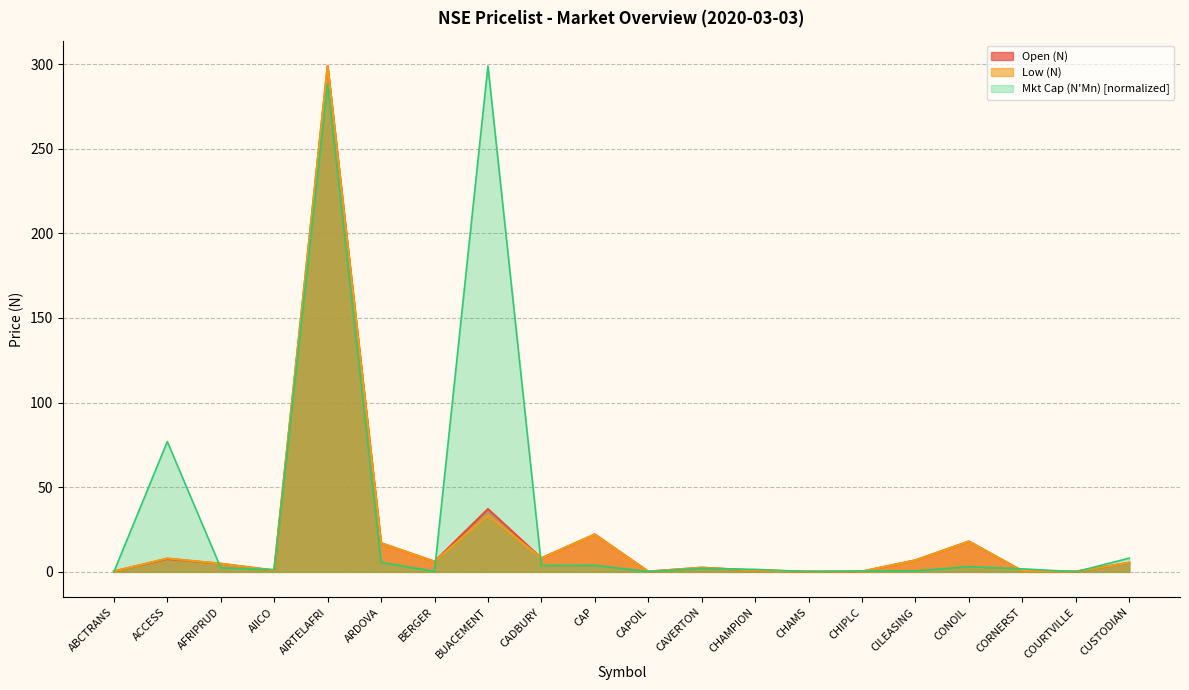

Is it true that Mkt Cap (N'Mn) equals 0.3 at CAPOIL?

False